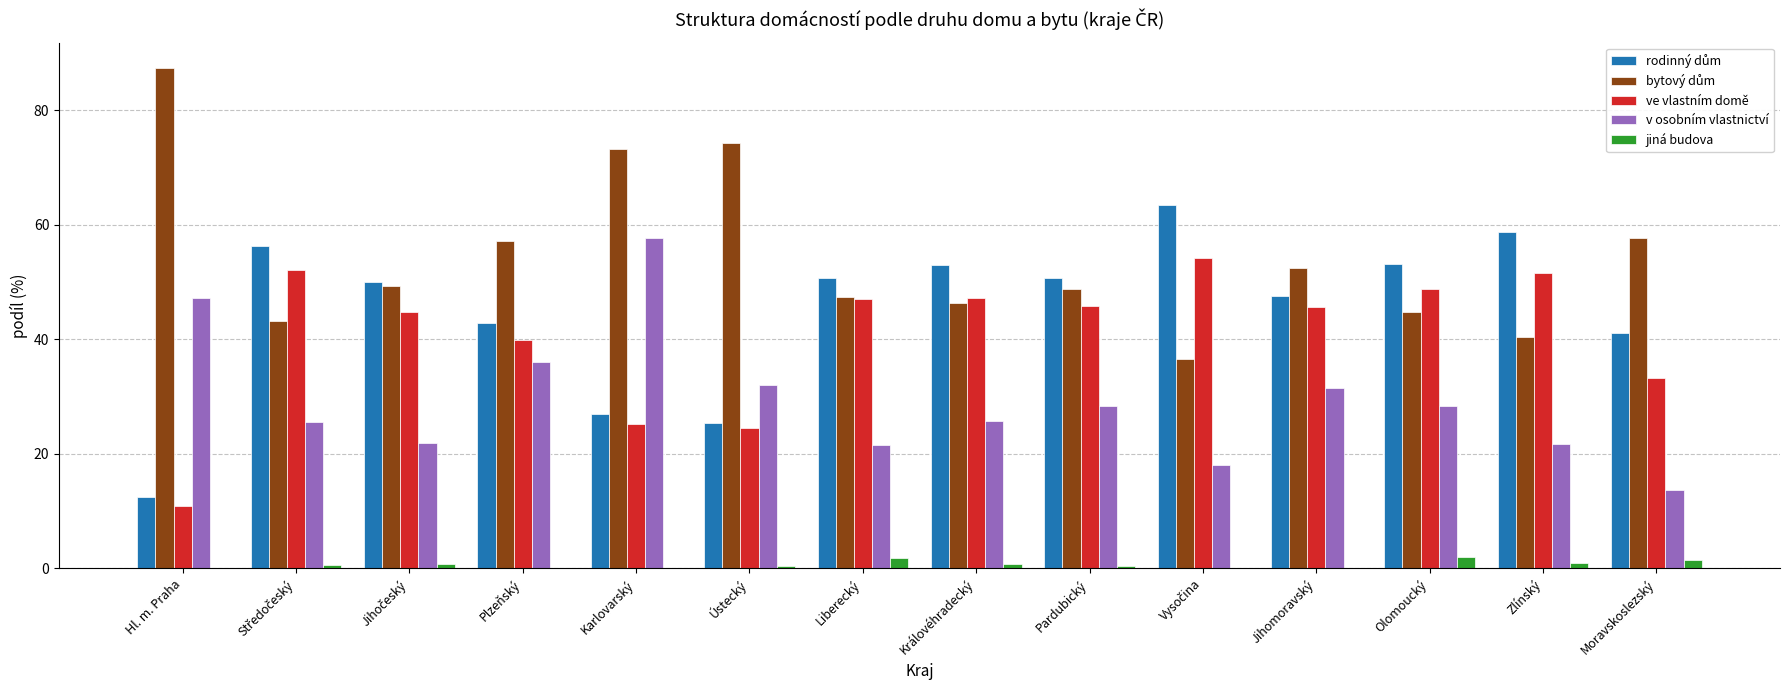

What is the maximum value shown in the chart?

87.4